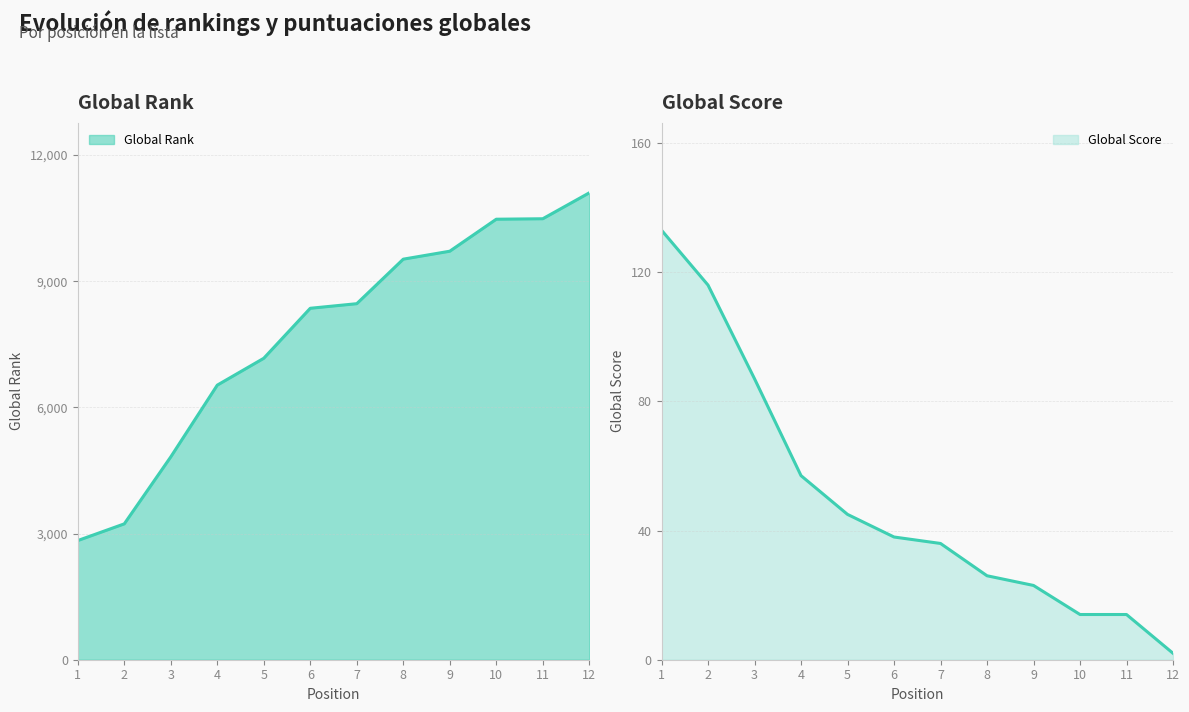

Which category has the lowest value in the Global Score series?

12